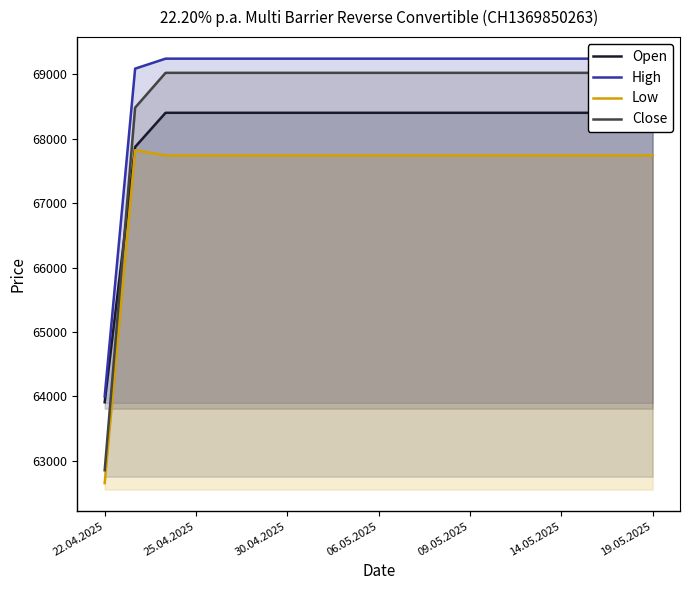

True or false: Open and Low intersect in this chart.

False